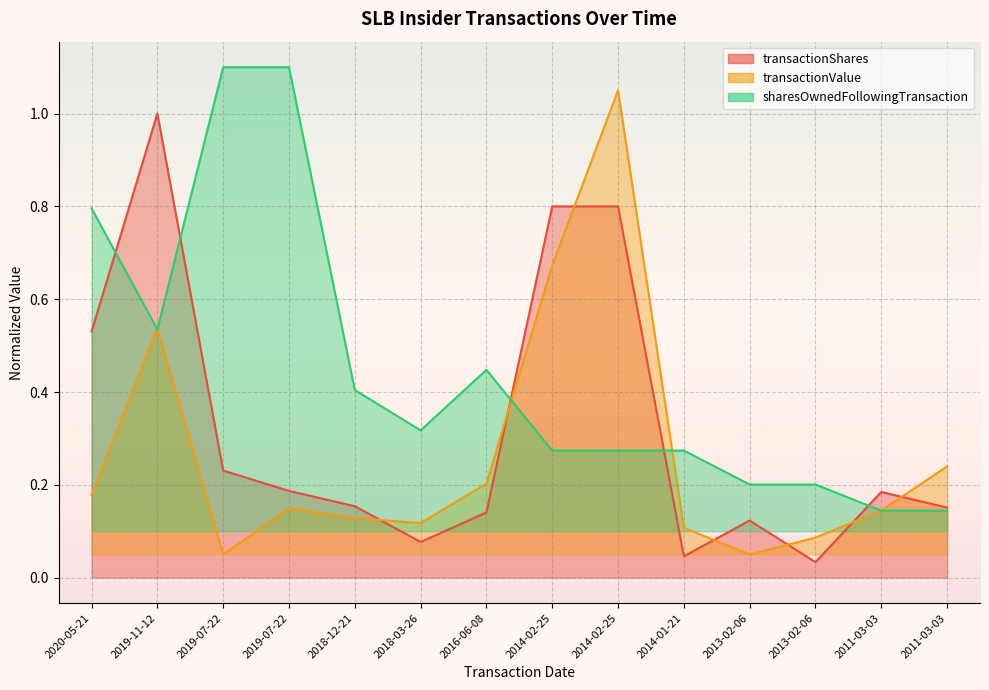

Which series has the widest spread of values?

transactionValue